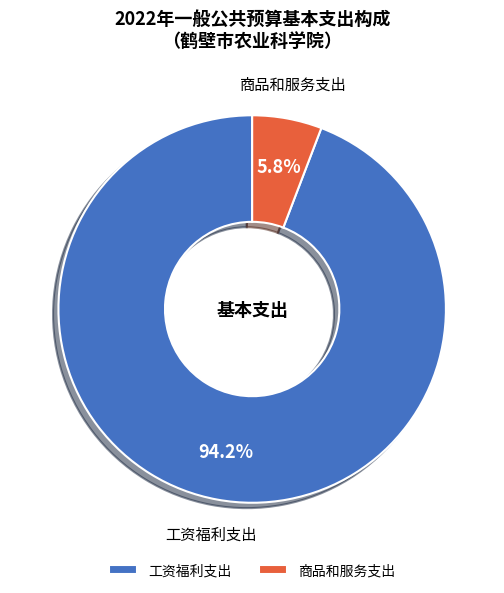

What percentage is the 工资福利支出 slice, to the nearest percent?

94%